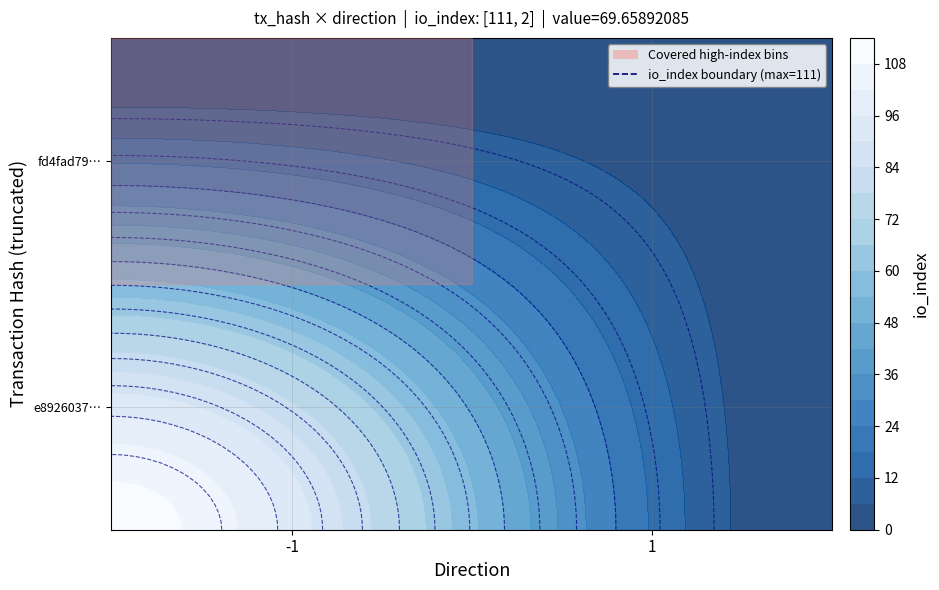

Count the number of data series in this chart.

2